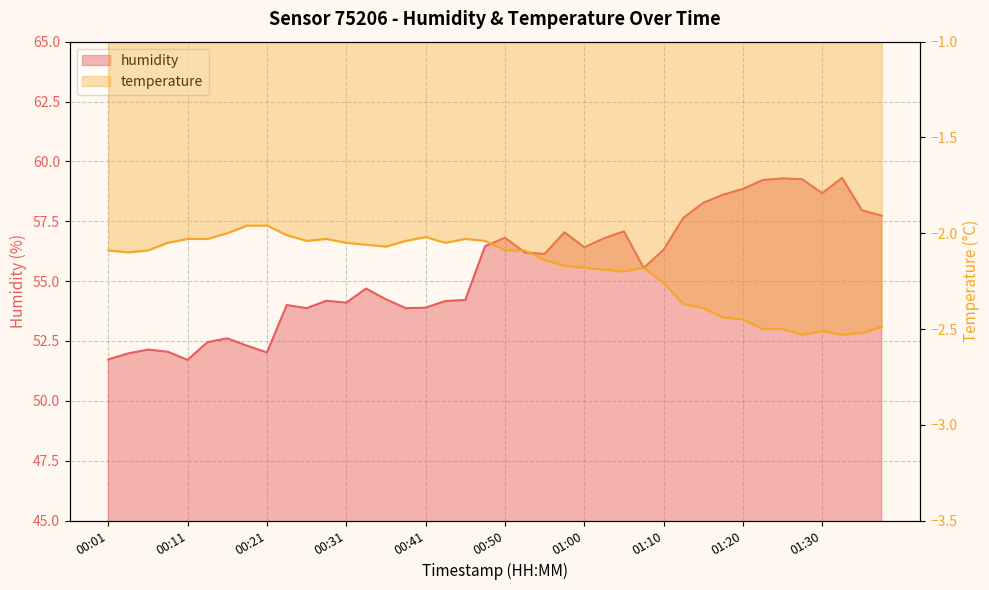

At which category is the sum across all series the highest?

01:25